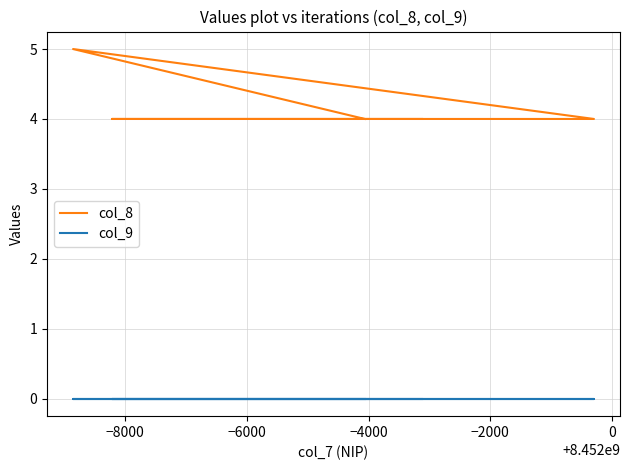

Which series has the largest total across all categories?

col_8